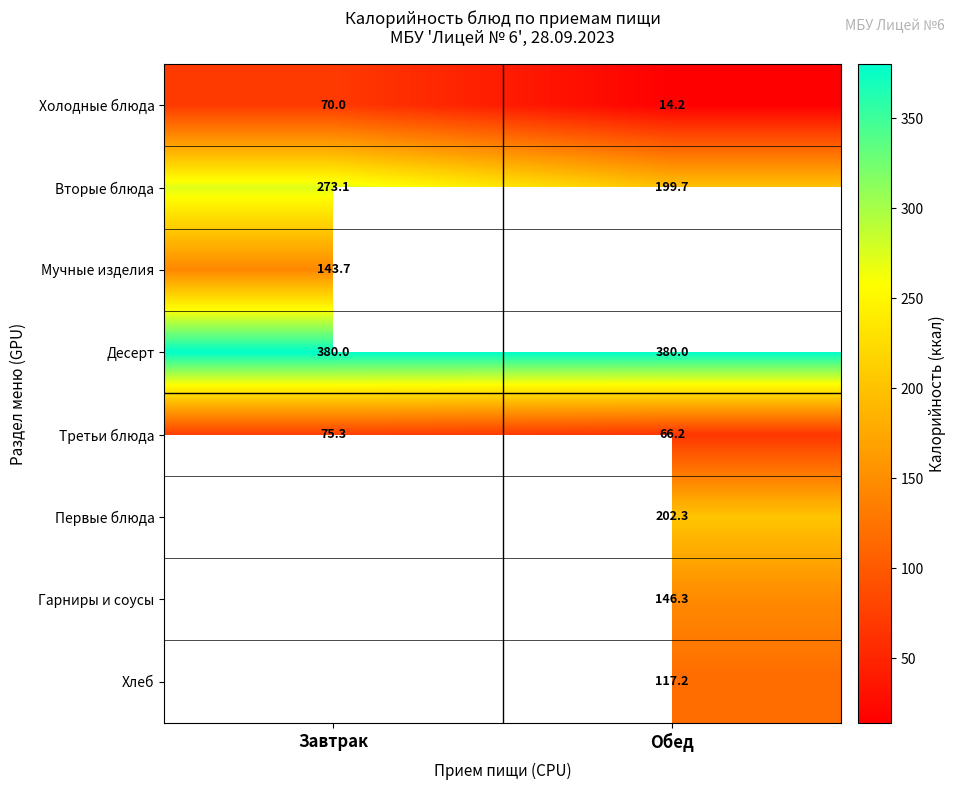

How many distinct data groups are displayed?

8